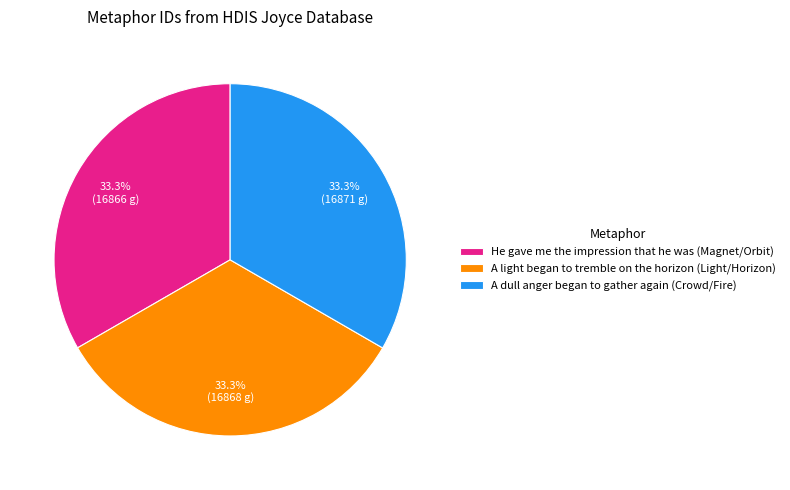

The He gave me the impression that he was (Magnet/Orbit) slice represents 33% of the pie. True or false?

True